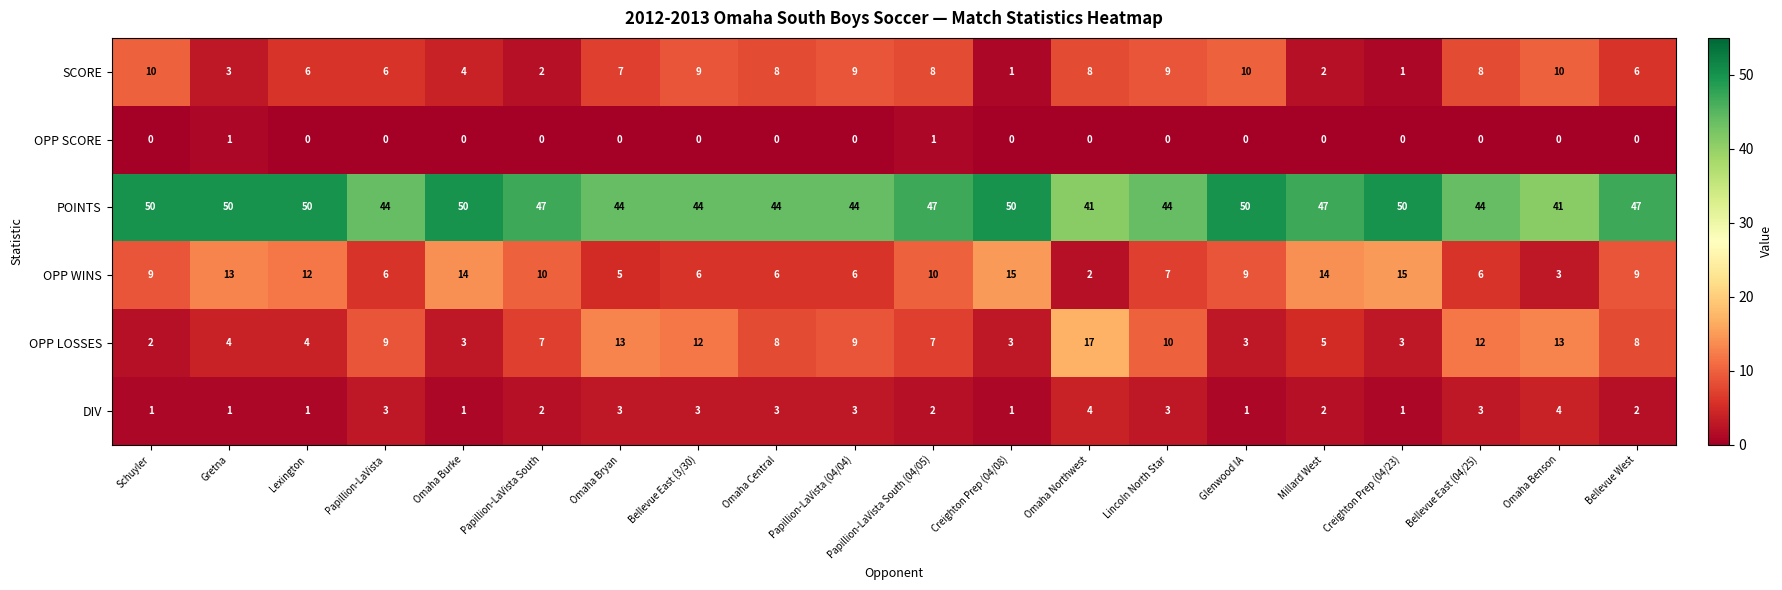

What is the highest value of the POINTS series?

50